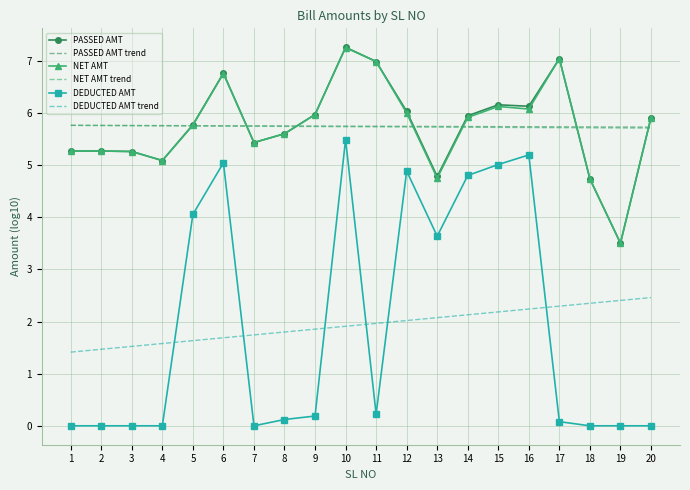

What value does the PASSED AMT trend series have at 17?

5.7